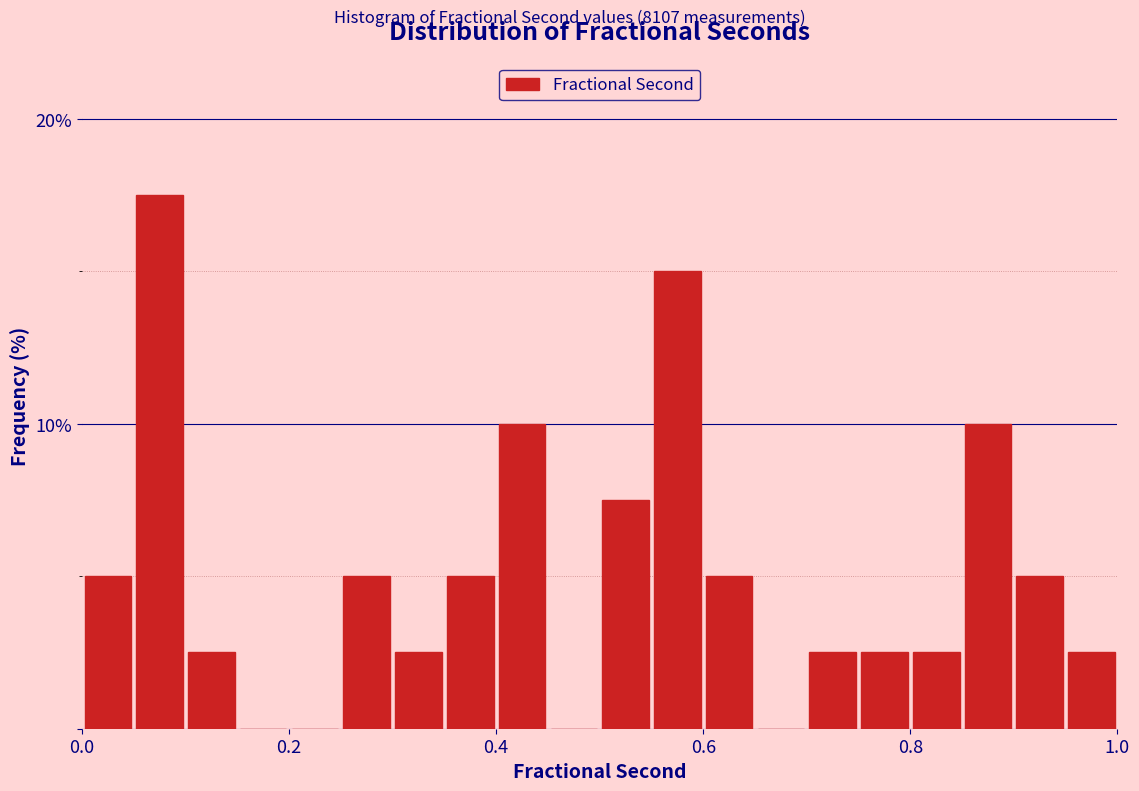

Around what value on the x-axis is the tallest bar? Give the approximate position of its centre, as read against the axis.

0.08